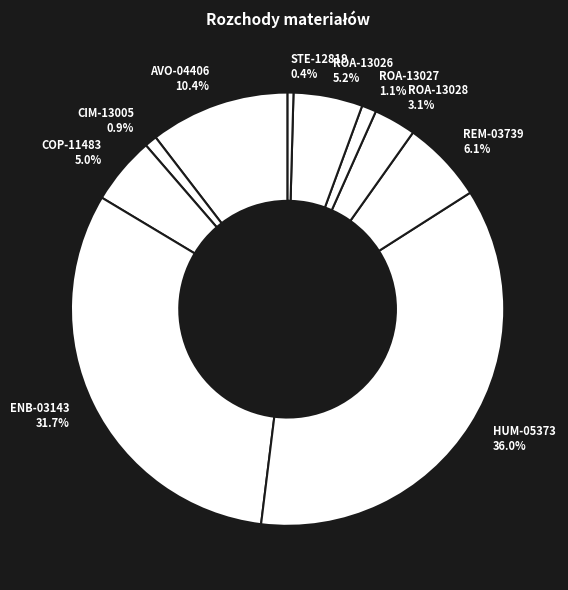

True or false: ENB-03143 accounts for 41% of the total.

False